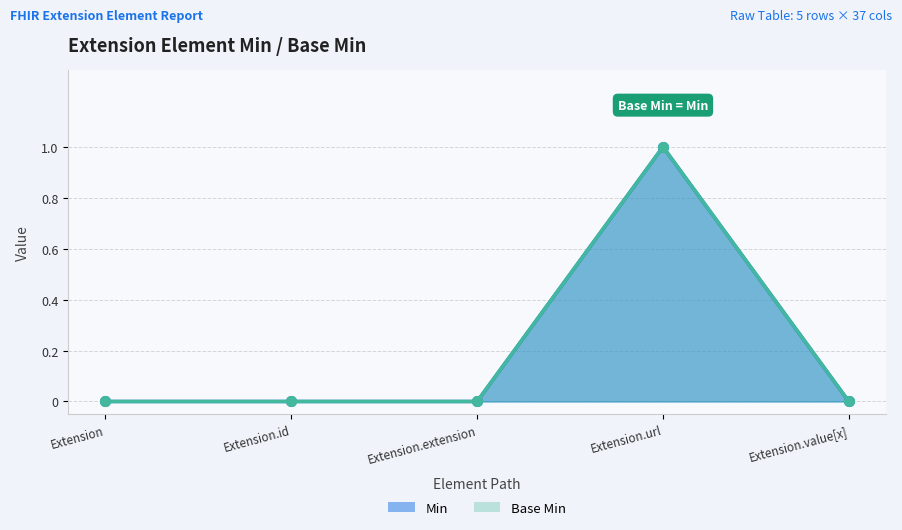

Between Extension and Extension.url, which series saw the biggest shift?

Min